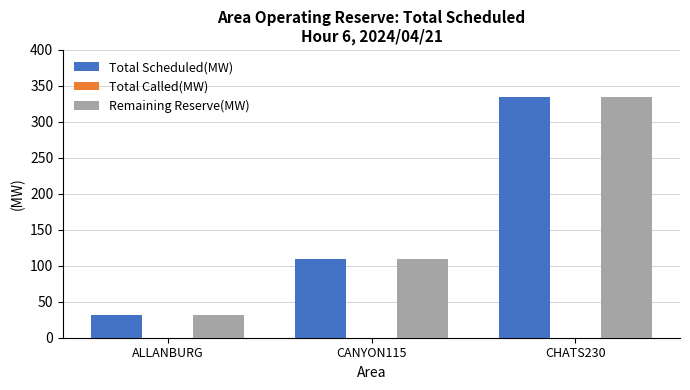

How many groups of bars are there?

3